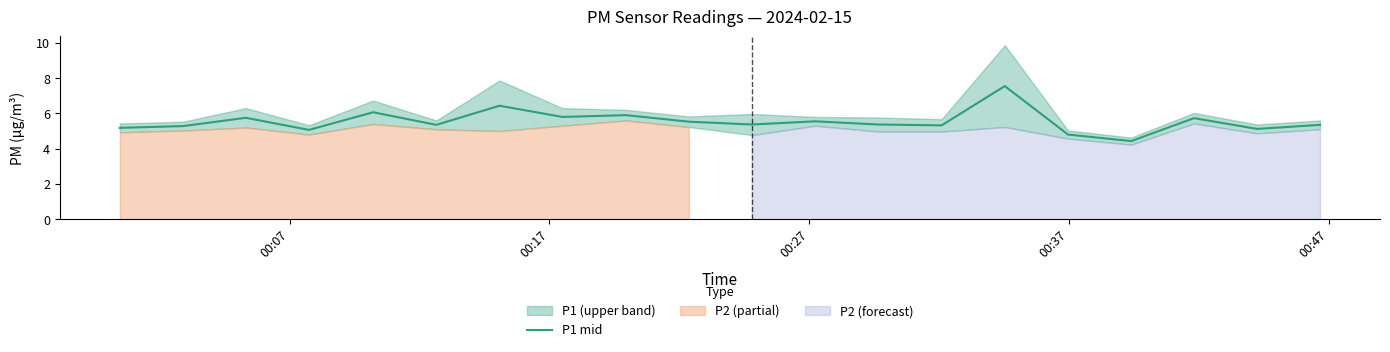

What is the sum of all values?

110.9